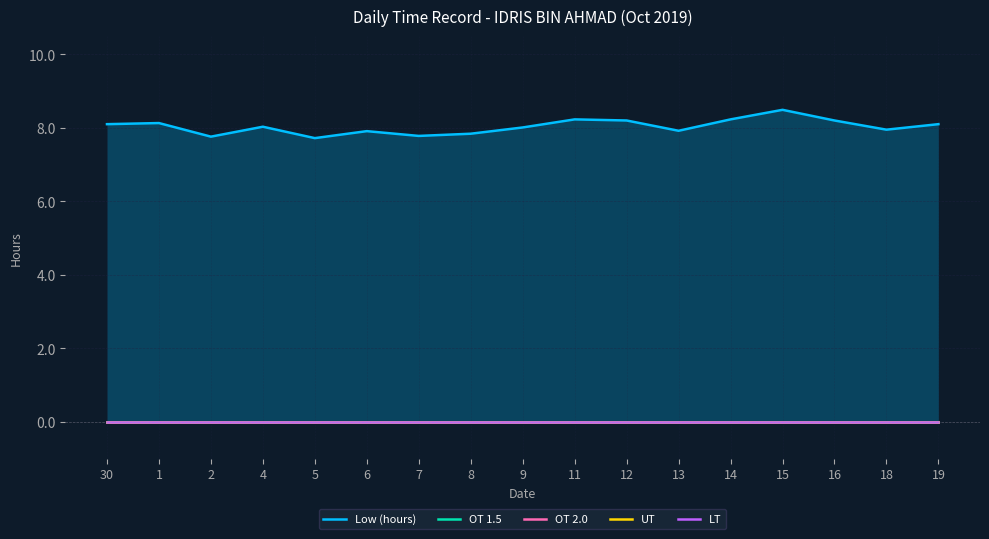

Where is Low (hours) nearest to the value 8?

9